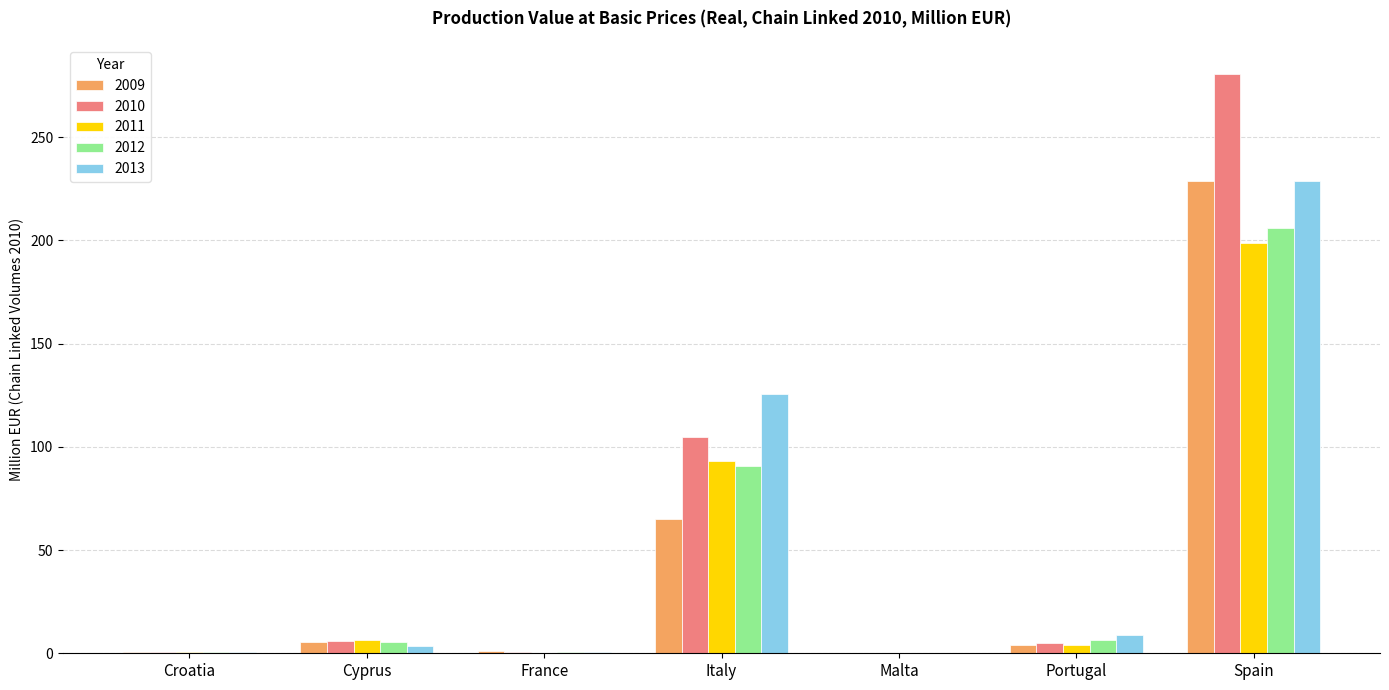

What is the maximum value for 2010?

280.6